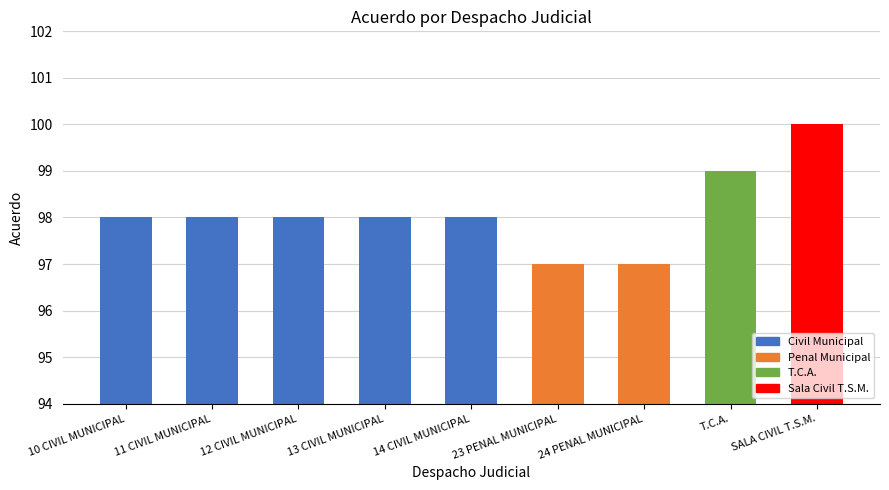

What is the ratio of the value at 10 CIVIL MUNICIPAL to the value at 23 PENAL MUNICIPAL?

1.0